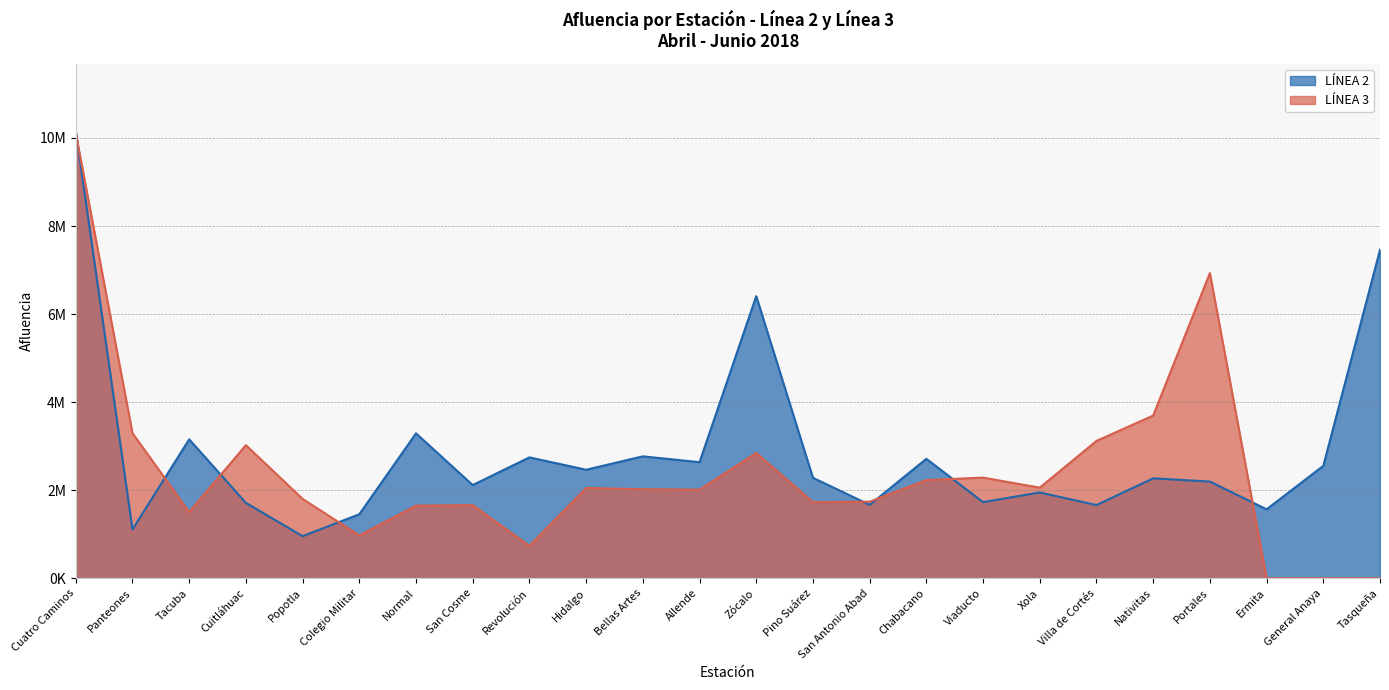

At how many categories does at least one series exceed 2627277?

14